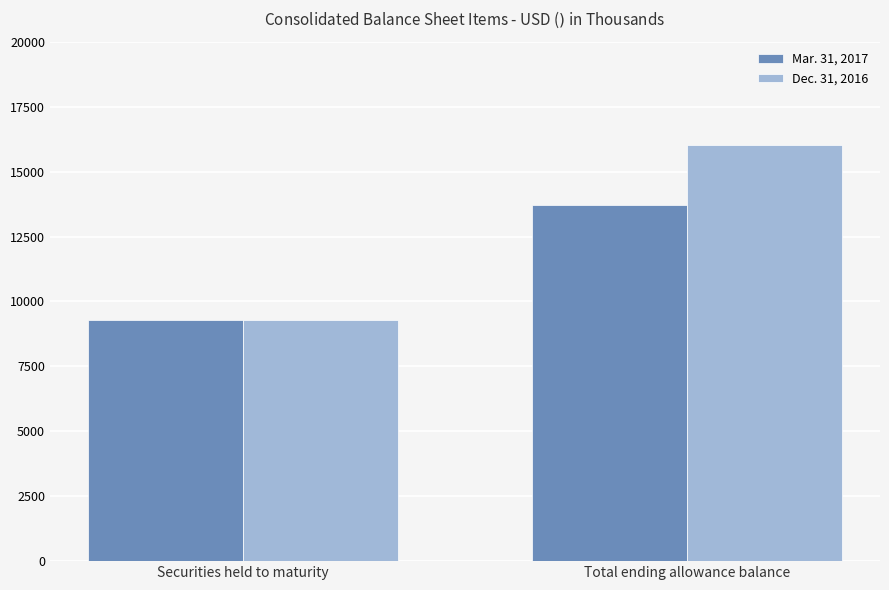

Between Securities held to maturity and Total ending allowance balance, which series saw the biggest shift?

Dec. 31, 2016